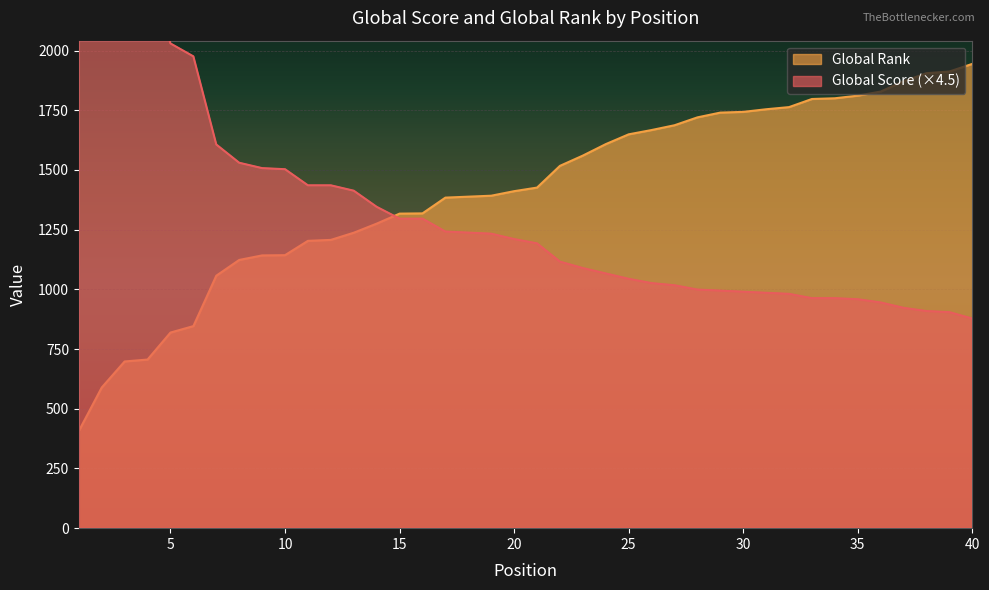

Which series changed the most between 20 and 34?

Global Rank